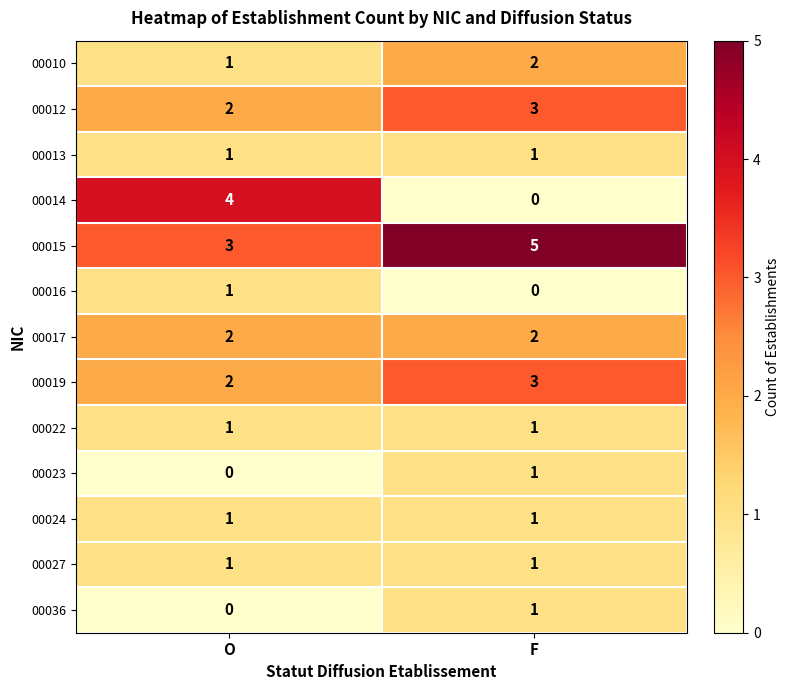

Which series has the largest total across all categories?

00015